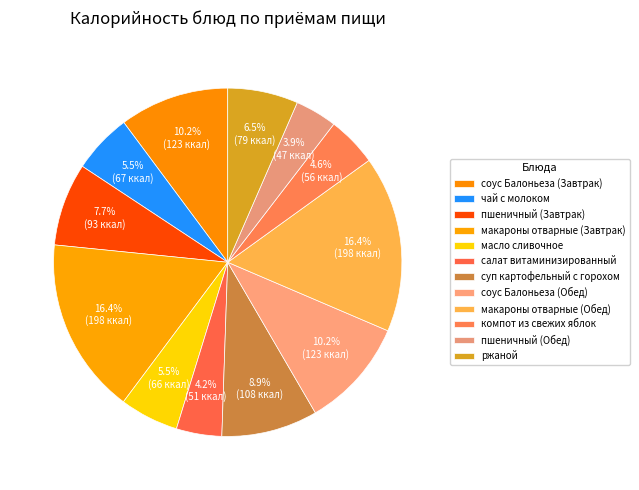

Count the number of slices in the pie.

12